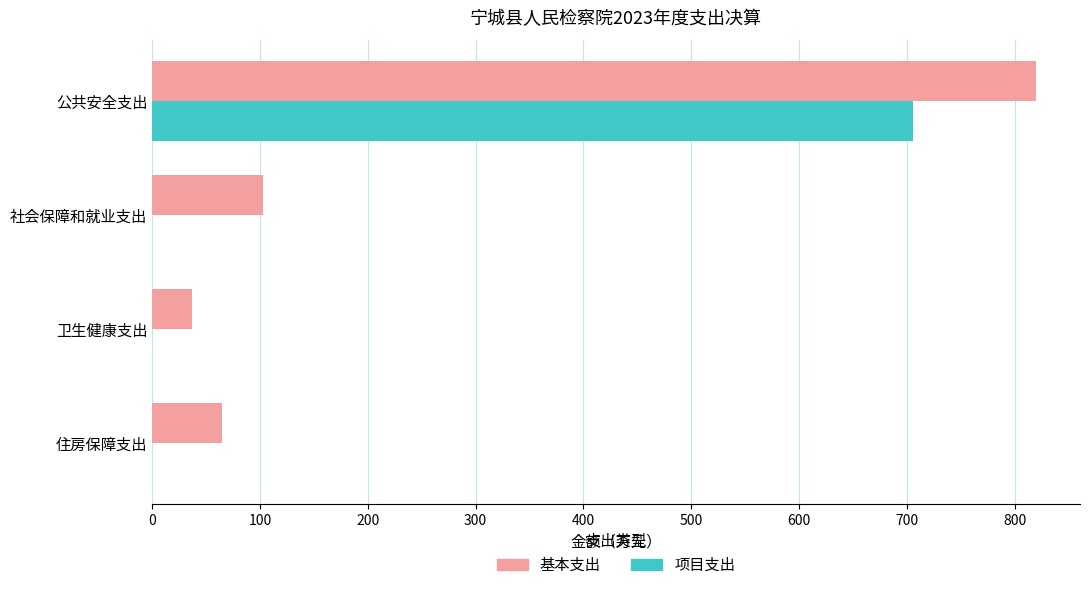

The 基本支出 series shows 37.4 at 卫生健康支出. True or false?

True